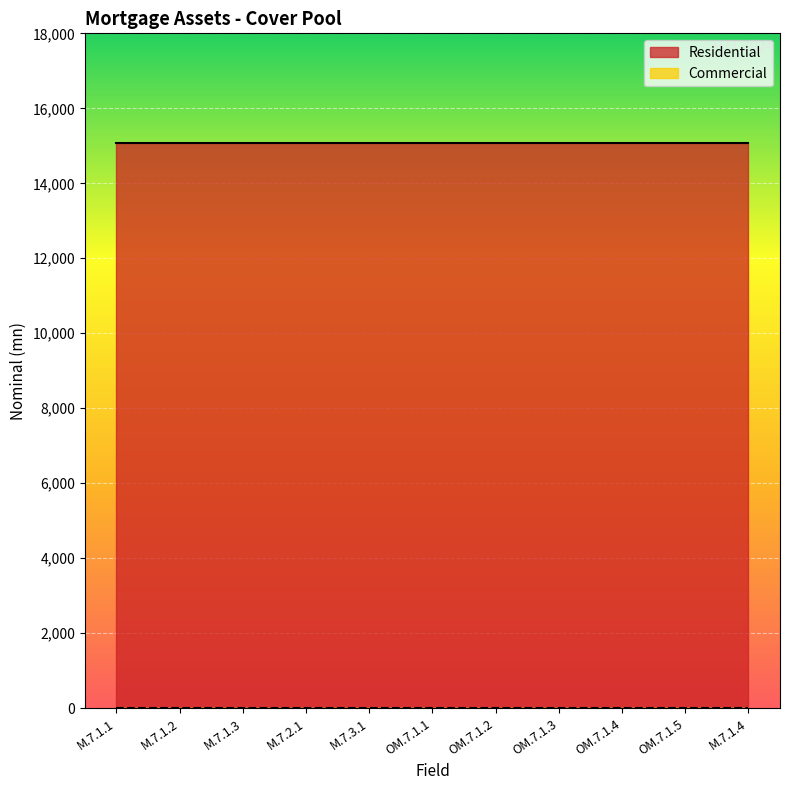

What is the average value of the Residential series?

15070.9